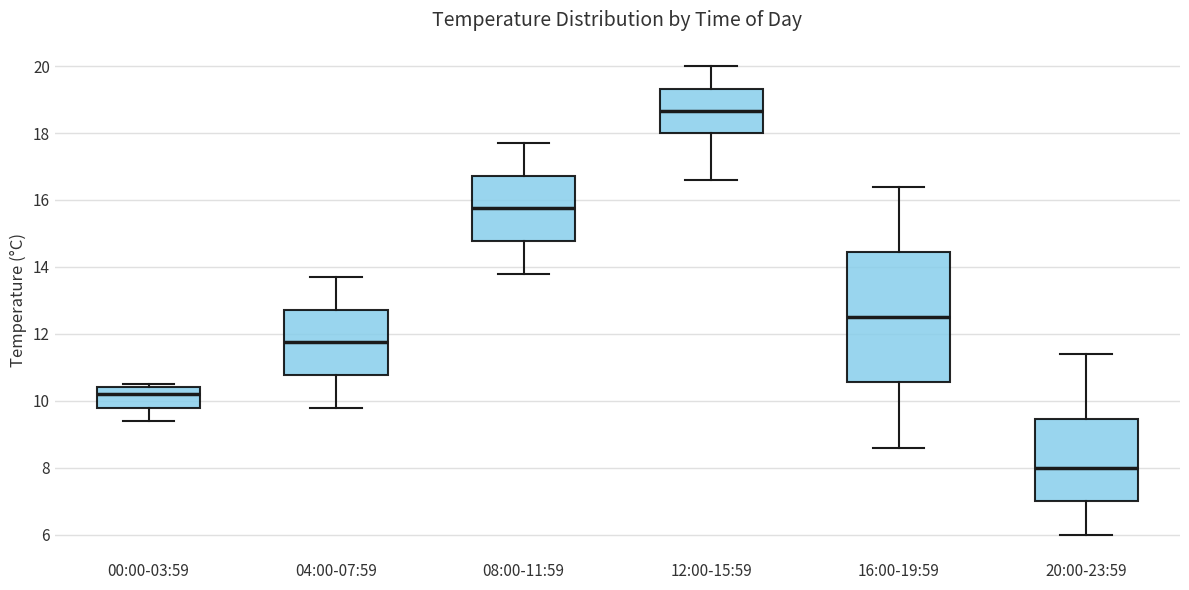

Which box's median line is the lowest?

20:00-23:59